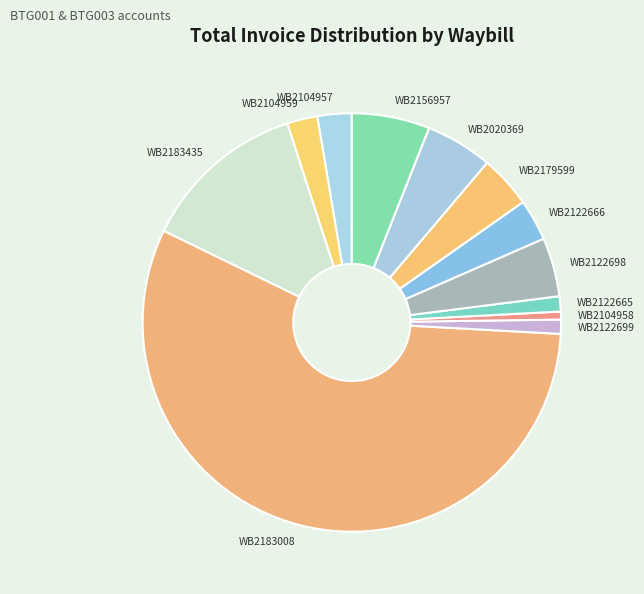

What is the ratio of the value at WB2122699 to the value at WB2104958?

1.8